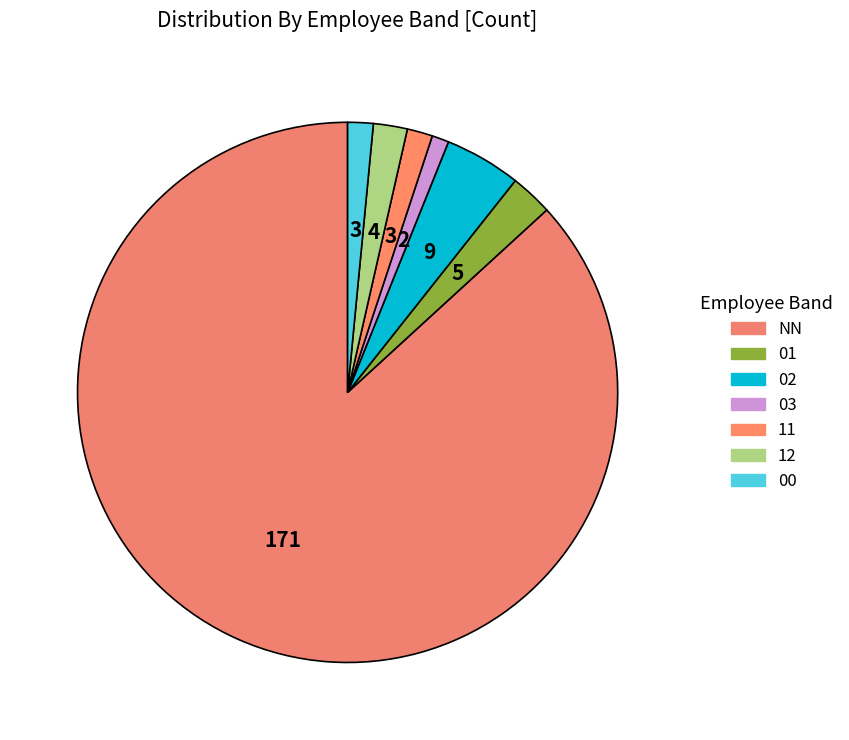

Rank the categories by value from highest to lowest.

NN, 02, 01, 12, 11, 00, 03